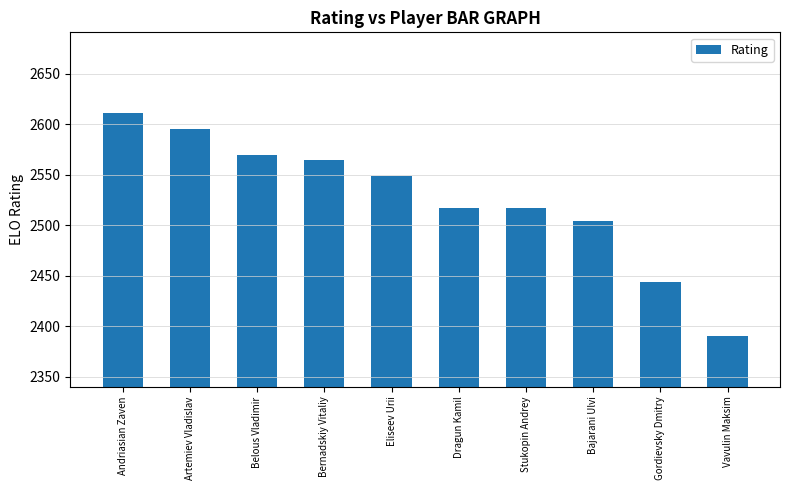

The value at Gordievsky Dmitry is 146. True or false?

False